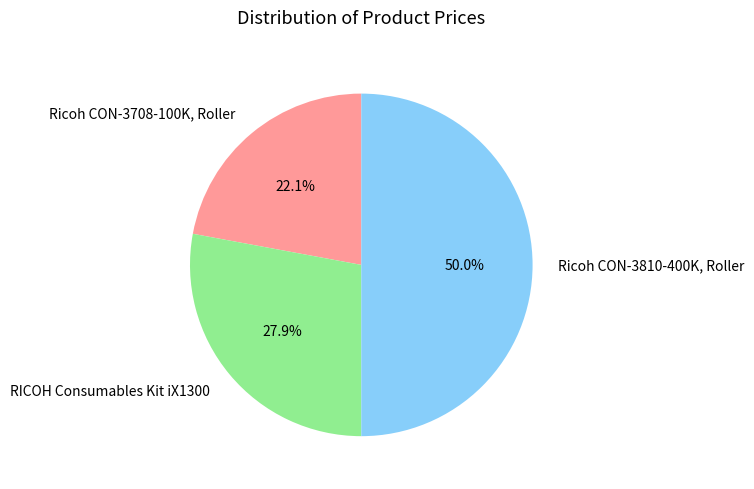

To the nearest percent, what is the difference between the RICOH Consumables Kit iX1300 and Ricoh CON-3810-400K, Roller slice percentages?

22%